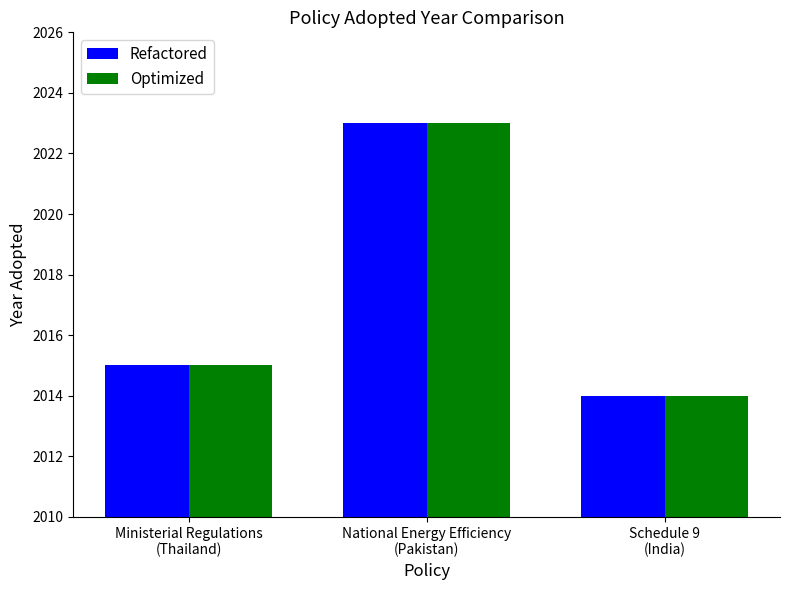

What is the minimum value for Optimized?

2014